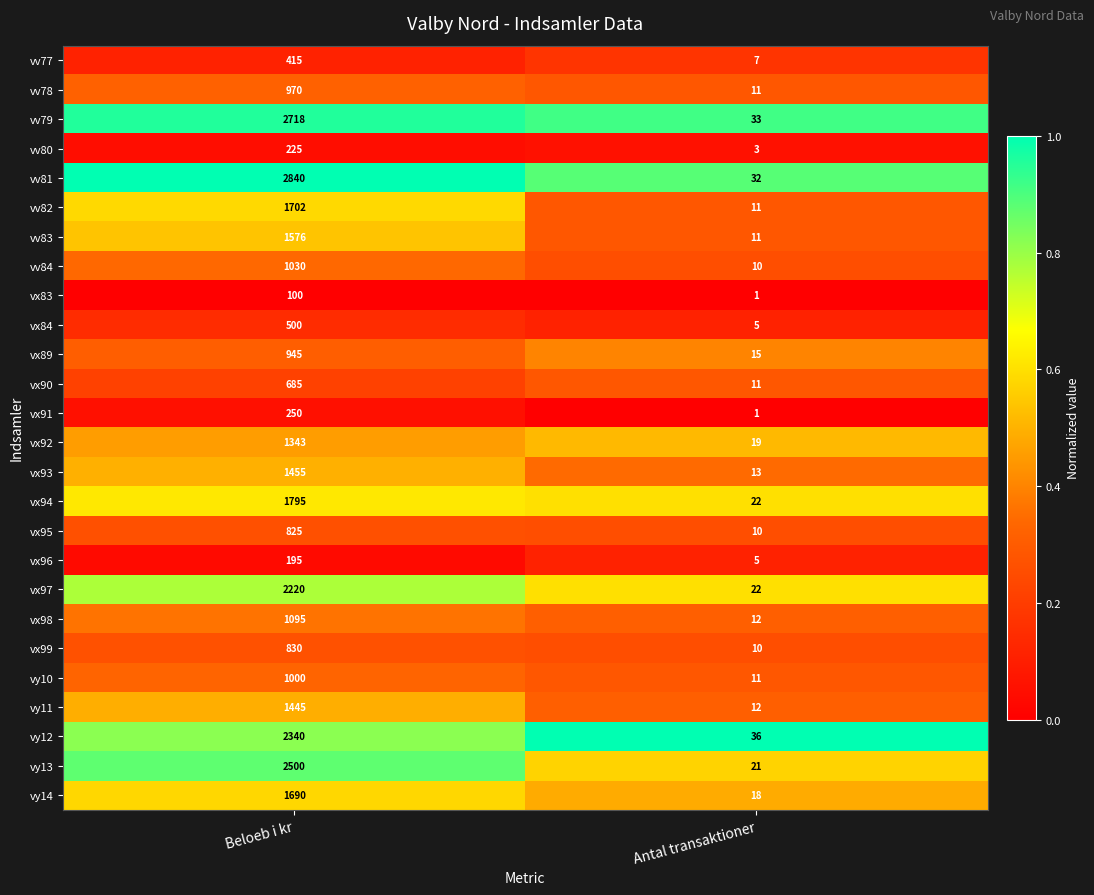

Rank the series by their maximum value, from lowest to highest.

vx83, vx96, vv80, vx91, vv77, vx84, vx90, vx95, vx99, vx89, vv78, vy10, vv84, vx98, vx92, vy11, vx93, vv83, vy14, vv82, vx94, vx97, vy12, vy13, vv79, vv81